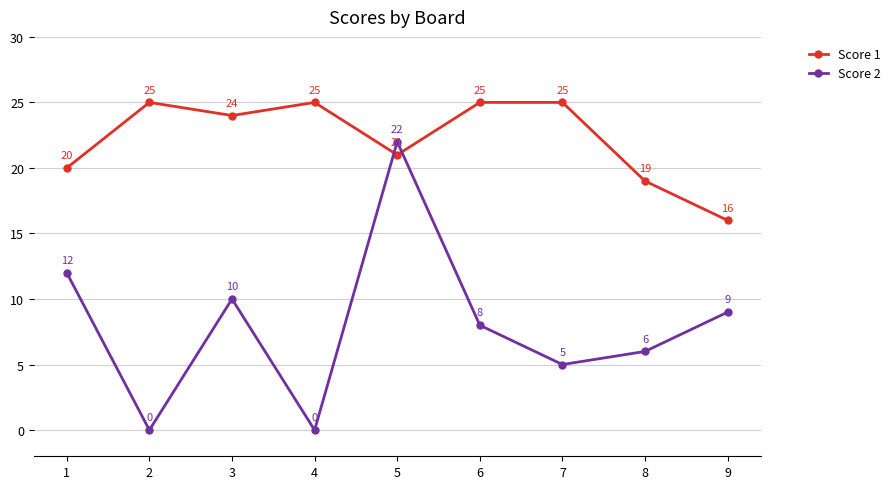

What is the highest value of the Score 1 series?

25